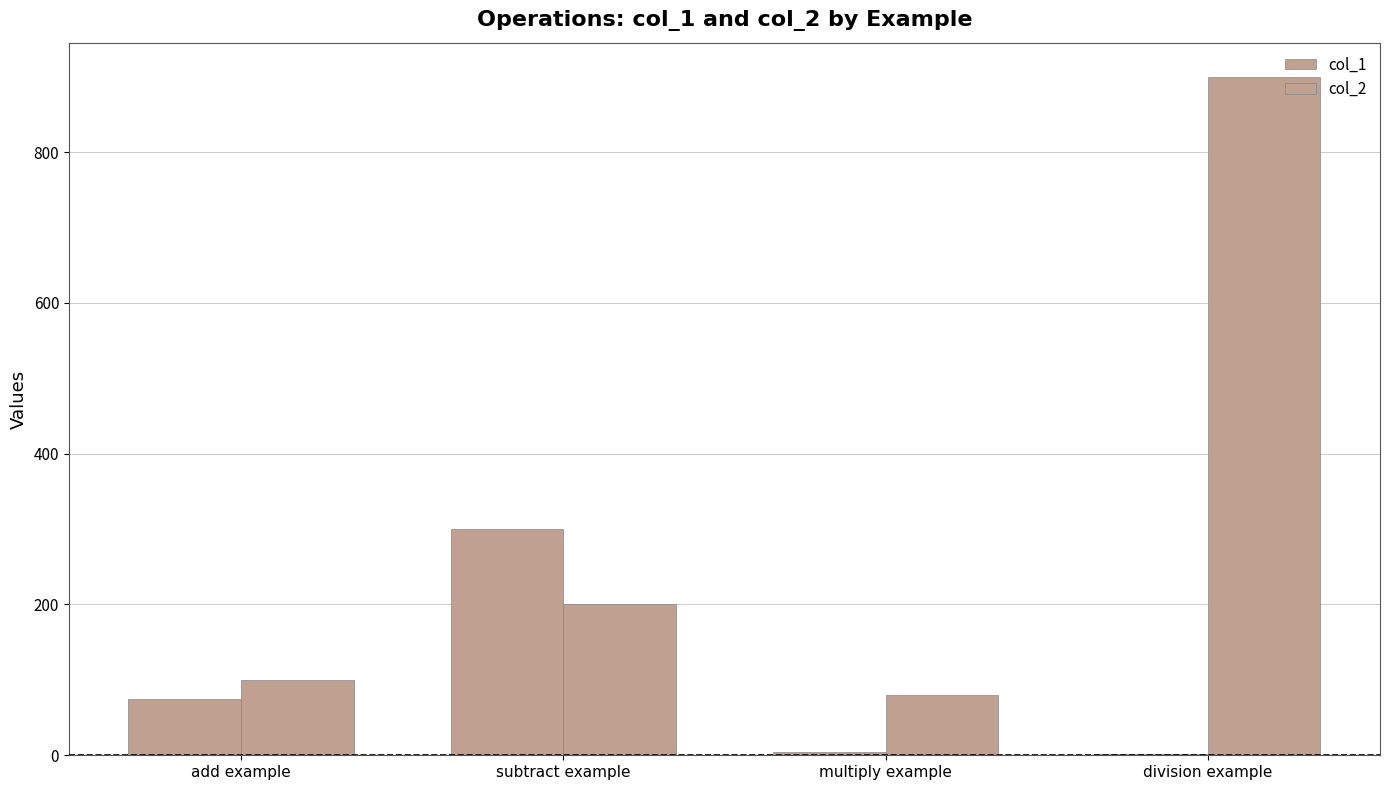

How many series are shown in this chart?

2